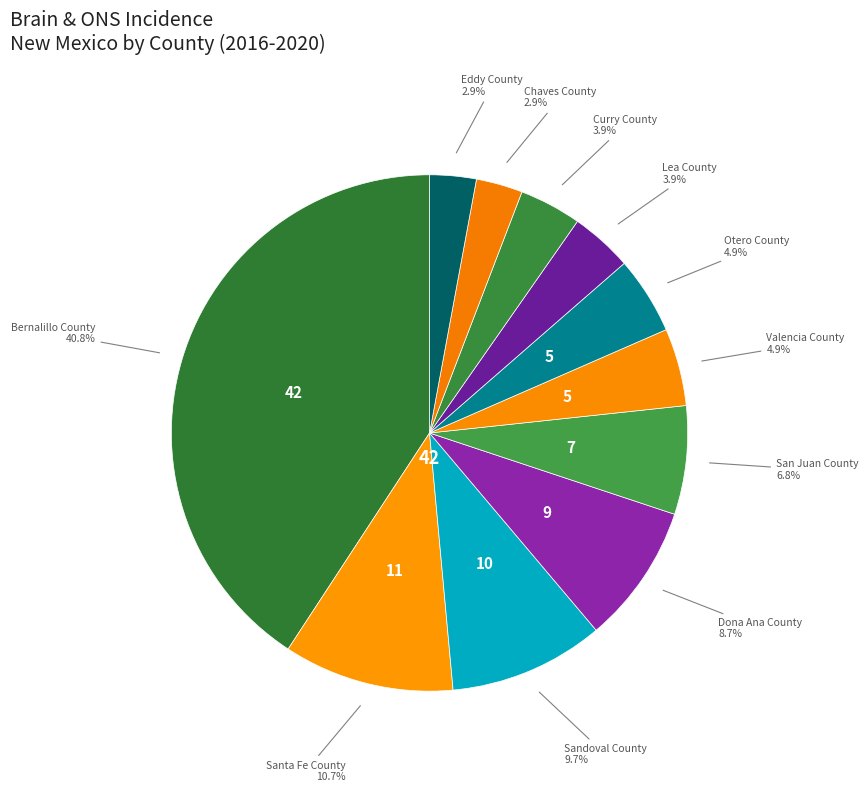

How many segments does this pie chart have?

11